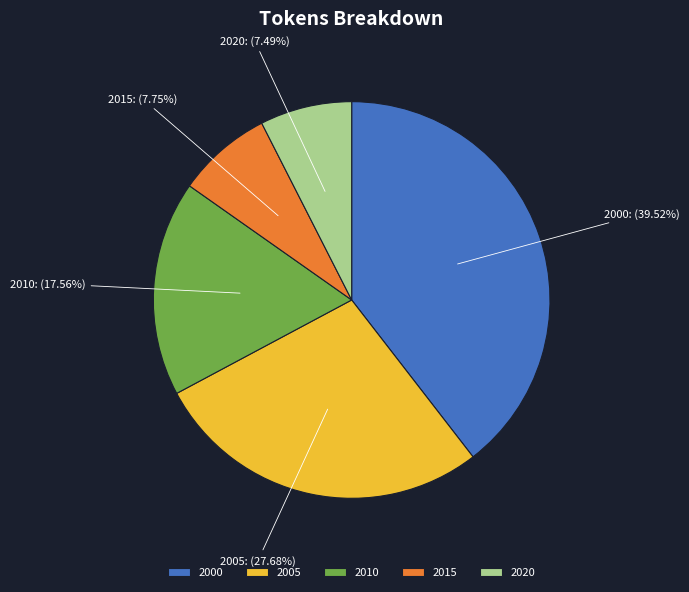

Which slice is the largest?

2000